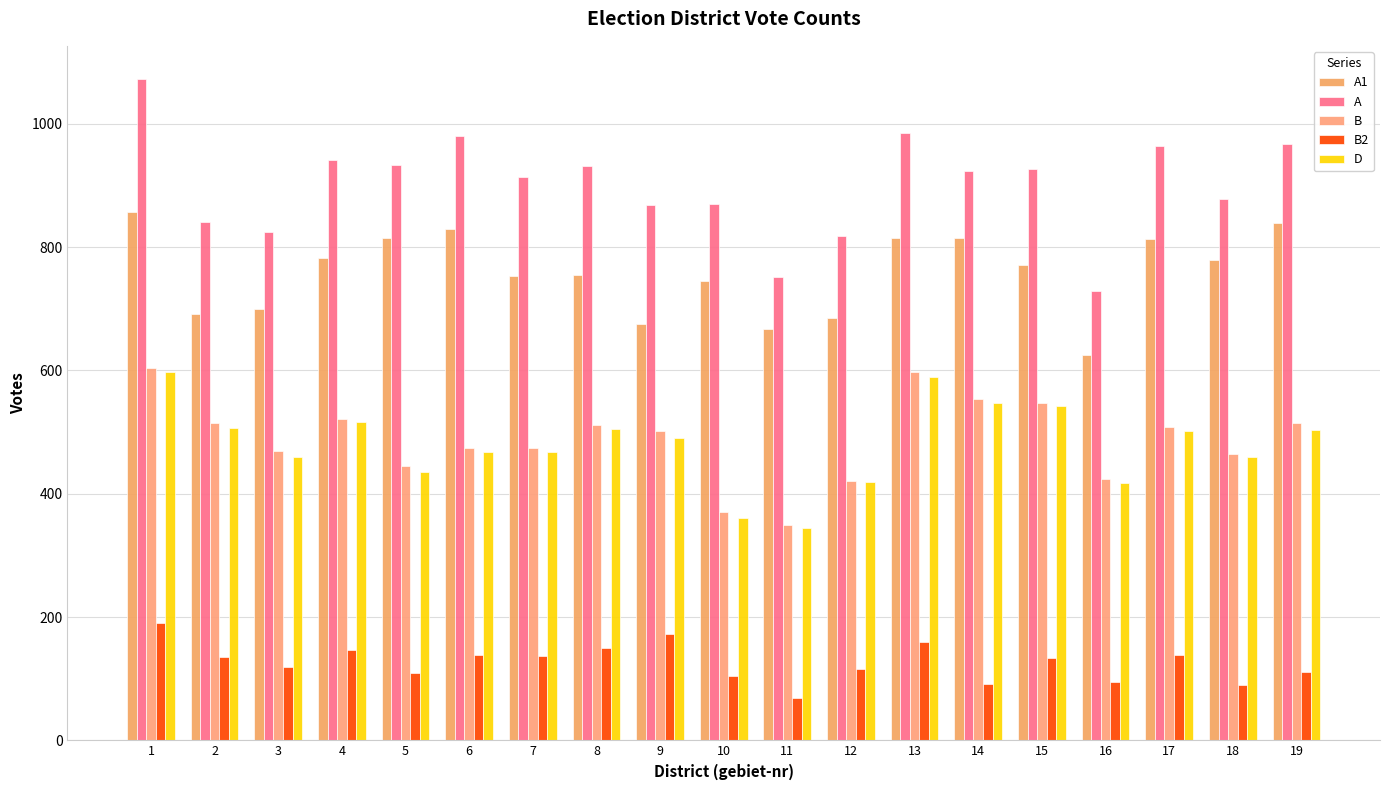

The A1 series shows 771 at 15. True or false?

True